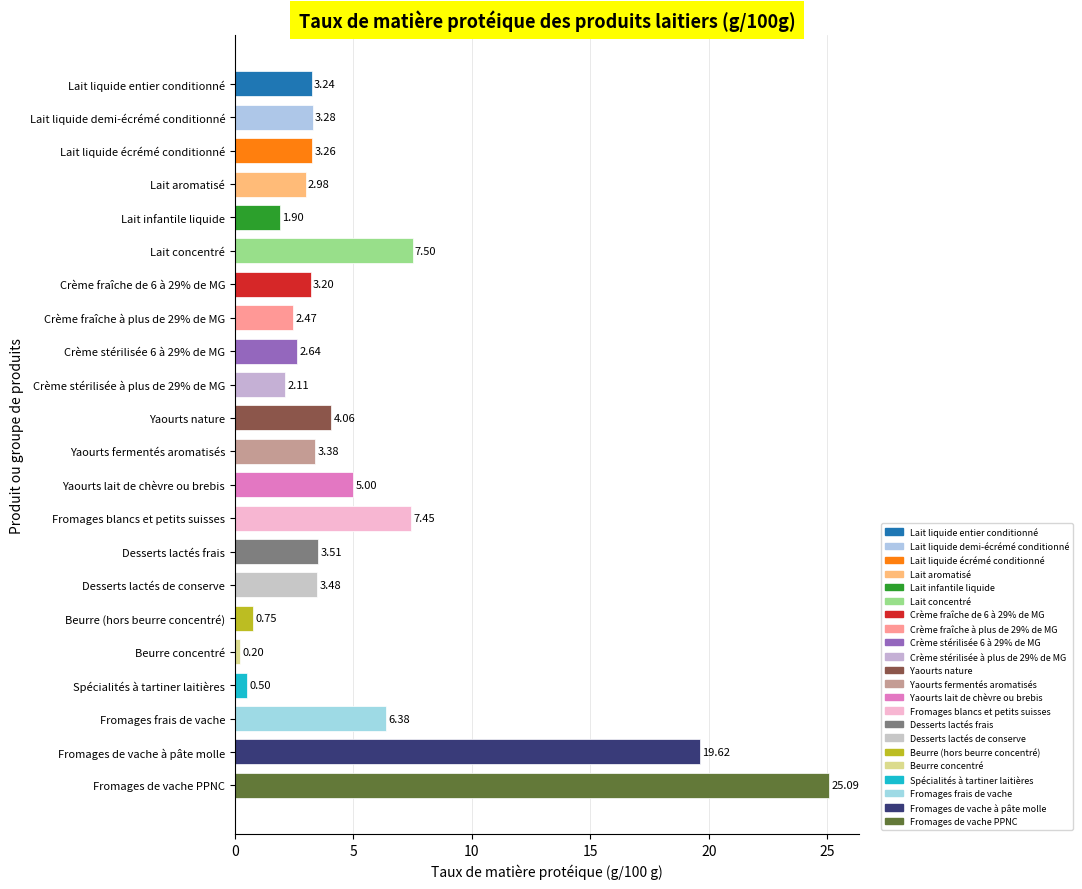

The chart shows a value of 1.9 at Lait infantile liquide. True or false?

True